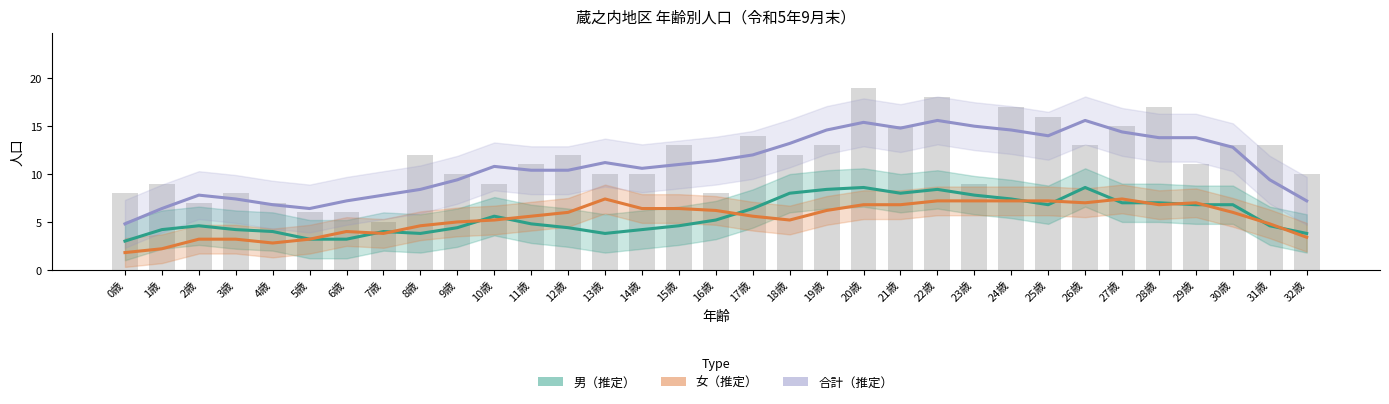

At which label does 男（推定） first exceed 4?

1歳